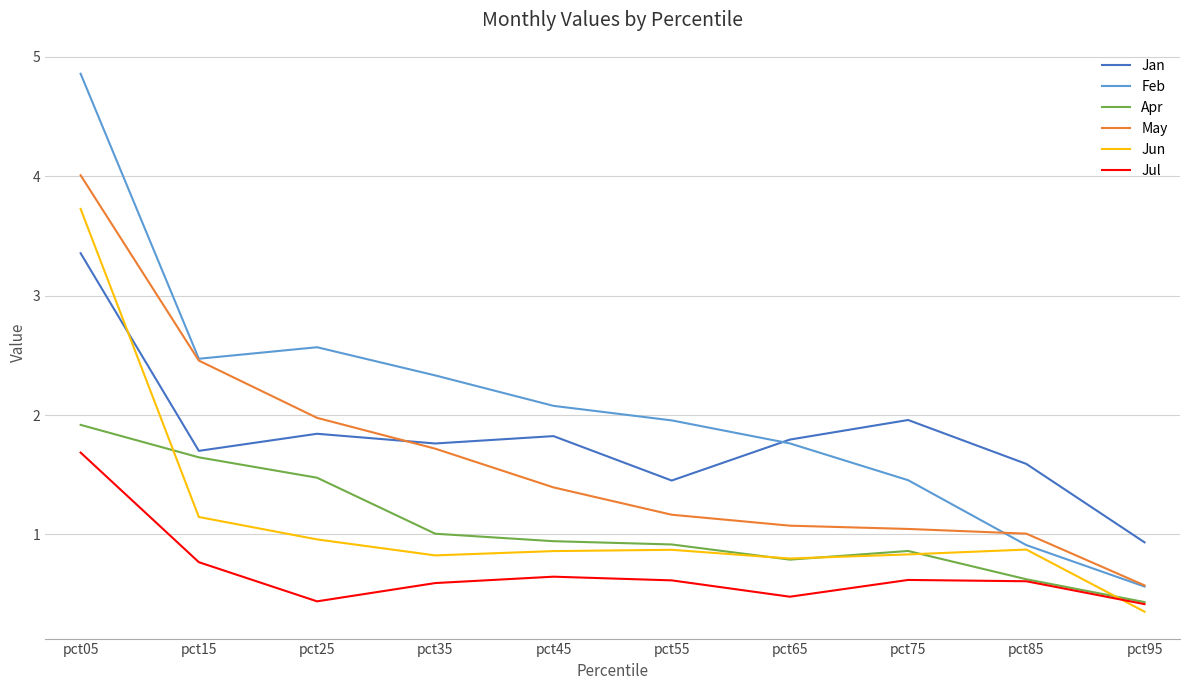

At which label does Jan first exceed 1?

pct05